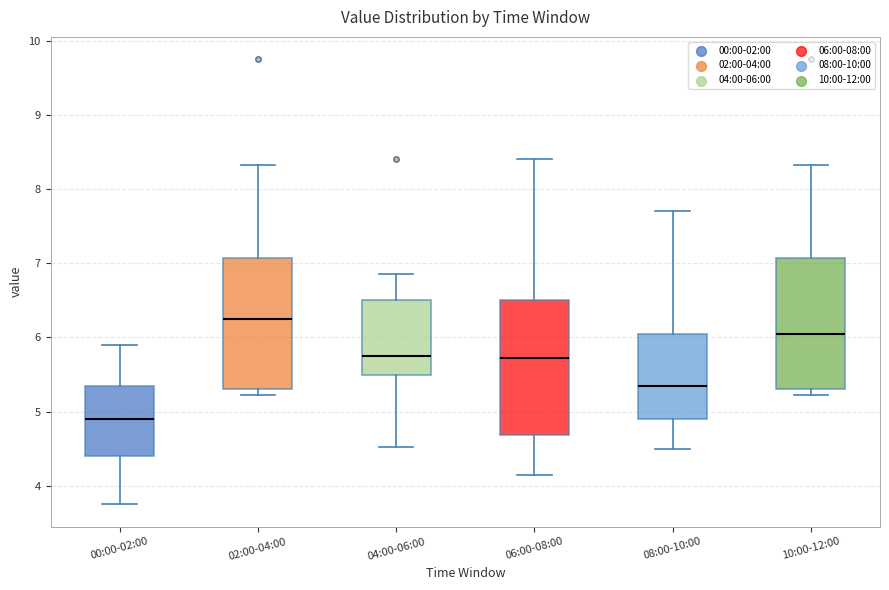

Reading left to right, read every box against the y-axis: the position of its median line, the range the box covers, and the ends of its whiskers. The values are not printed on the chart, so give them approximately, as read against the axis.

00:00-02:00: median 4.9, box 4.4 to 5.4, whiskers 3.8 to 5.9
02:00-04:00: median 6.3, box 5.3 to 7.1, whiskers 5.2 to 8.3
04:00-06:00: median 5.8, box 5.5 to 6.5, whiskers 4.5 to 6.9
06:00-08:00: median 5.7, box 4.7 to 6.5, whiskers 4.2 to 8.4
08:00-10:00: median 5.4, box 4.9 to 6.1, whiskers 4.5 to 7.7
10:00-12:00: median 6.1, box 5.3 to 7.1, whiskers 5.2 to 8.3